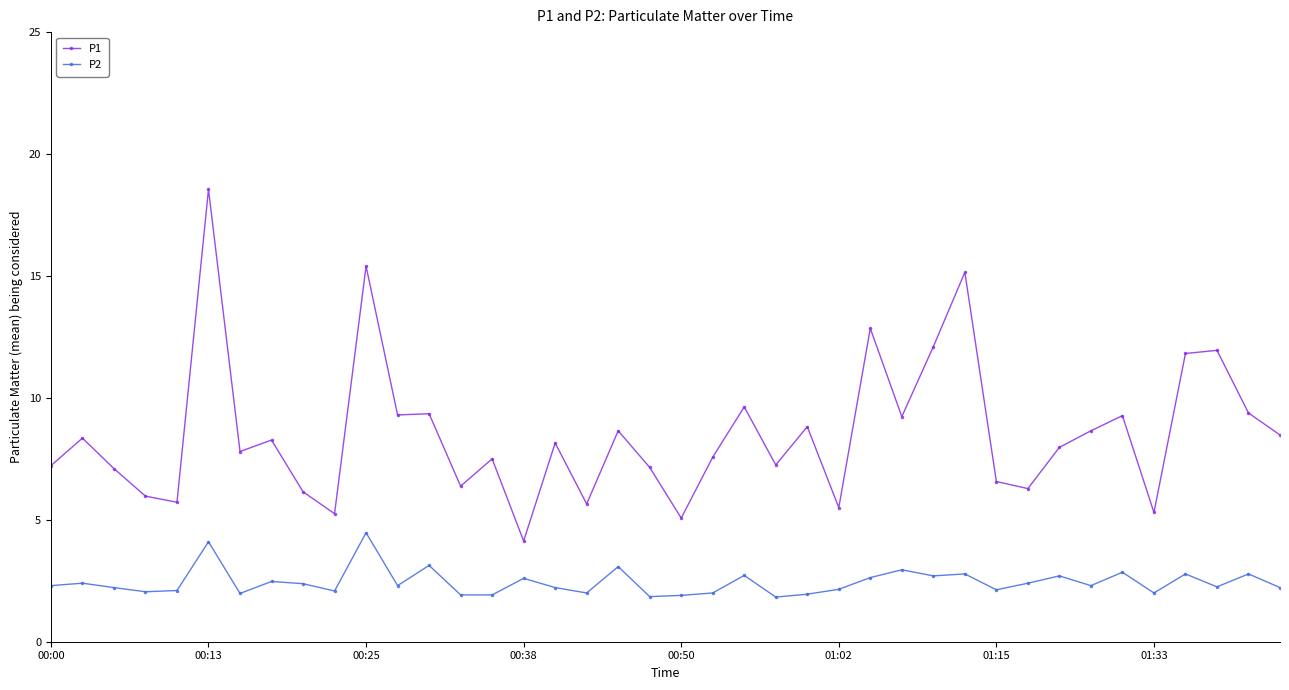

True or false: P2 has more than 1 interior local peaks.

True